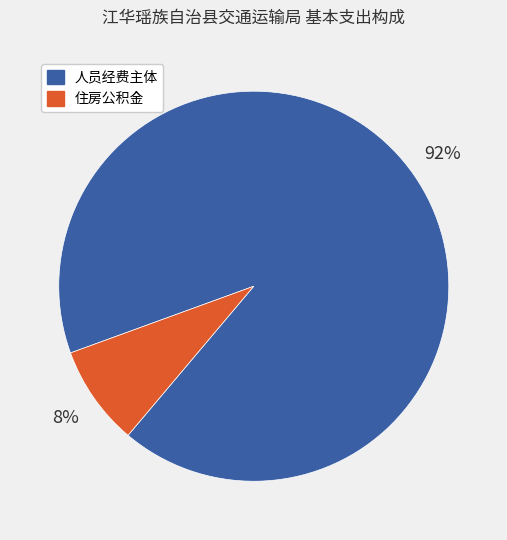

Between 住房公积金 and 人员经费主体, which is larger?

人员经费主体